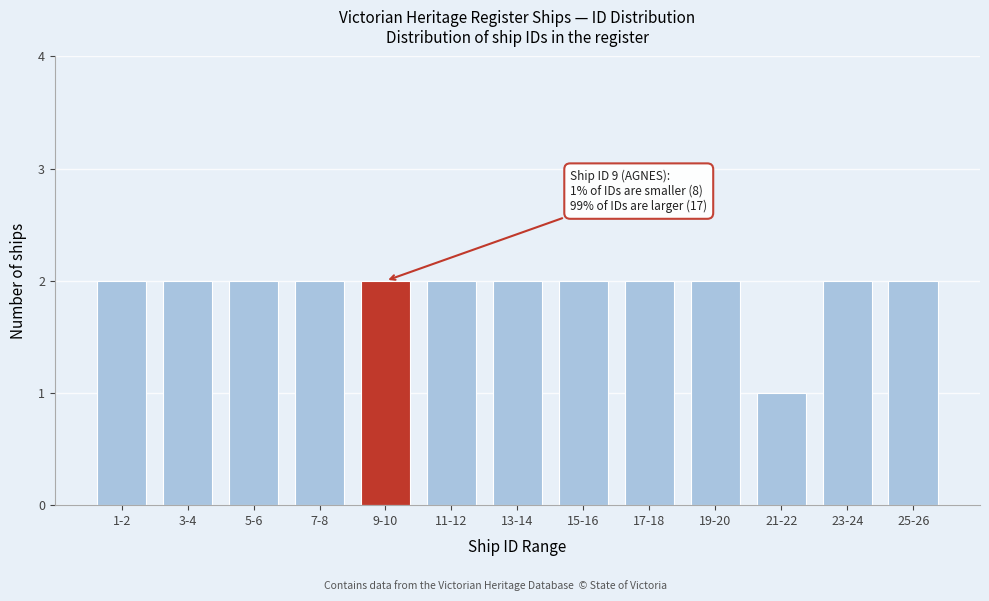

Reading right to left, what are all the values shown in this chart?

25-26=2	23-24=2	21-22=1	19-20=2	17-18=2	15-16=2	13-14=2	11-12=2	9-10=2	7-8=2	5-6=2	3-4=2	1-2=2